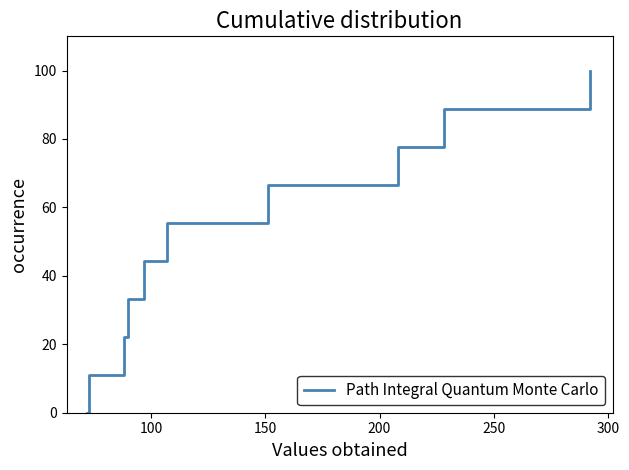

What is the maximum value shown in the chart?

100.0